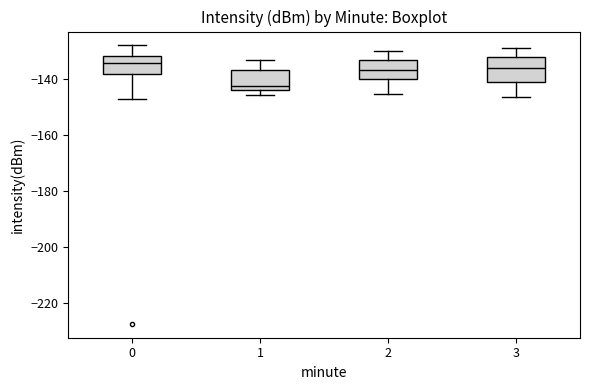

Where is the lower edge of the box at x = 1 on the y-axis? The values are not printed on the chart, so give them approximately, as read against the axis.

-144